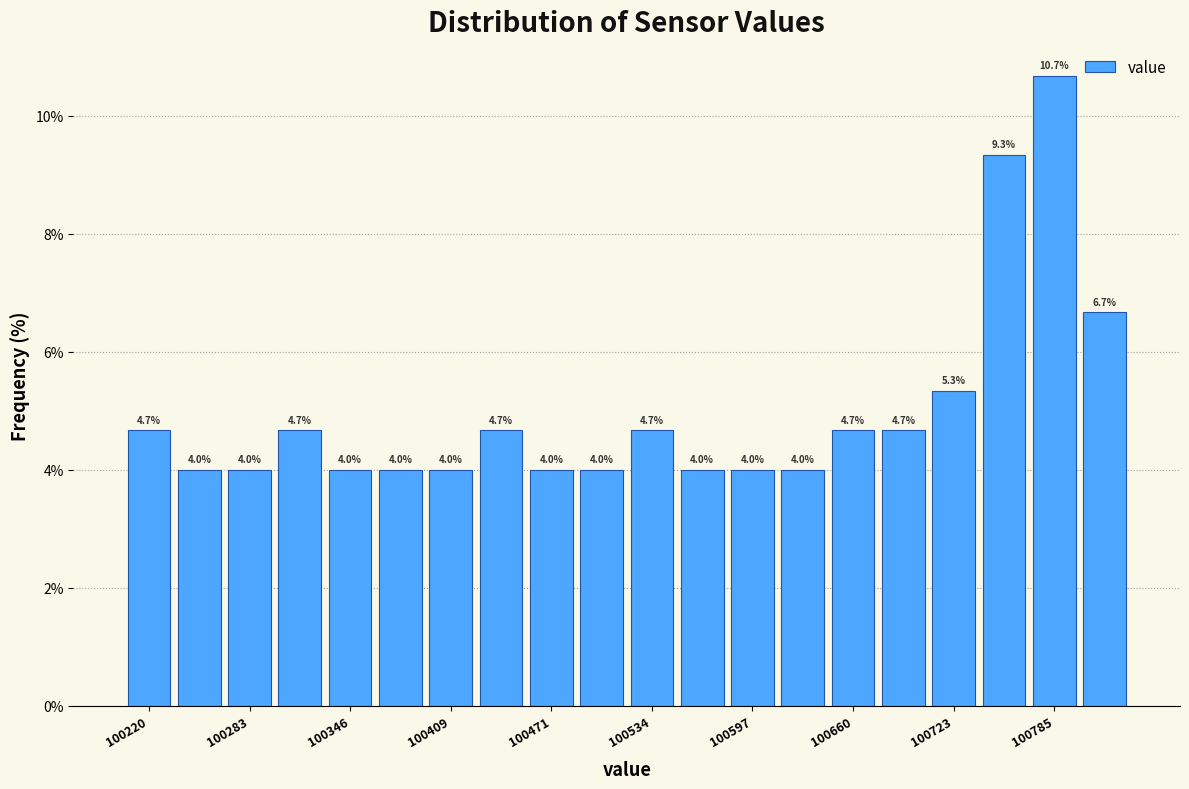

Read against the x-axis, roughly where is the centre of the tallest bar?

100790